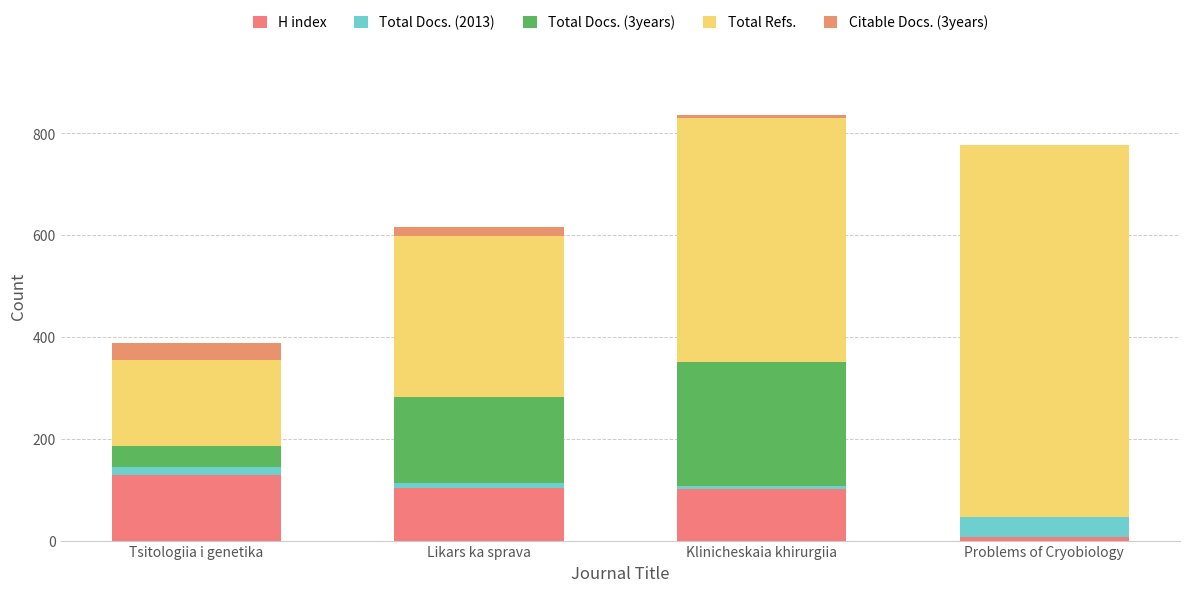

What is the average value of the Total Docs. (3years) series?

113